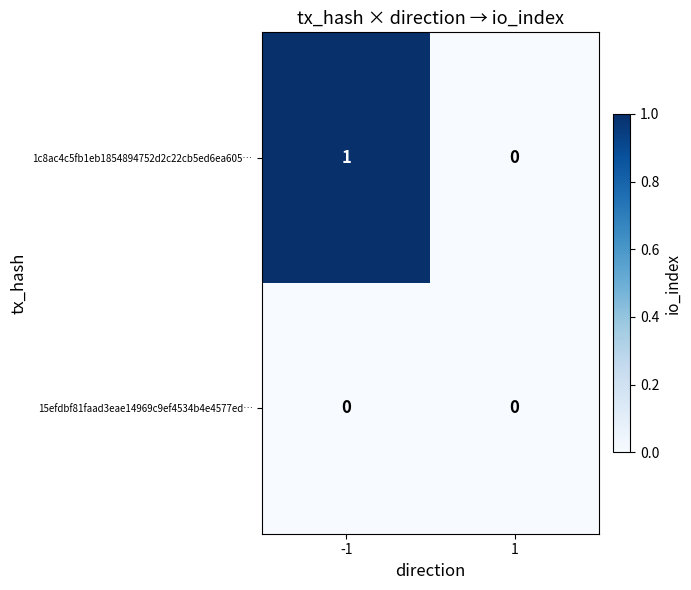

Count the number of categories in the chart.

2